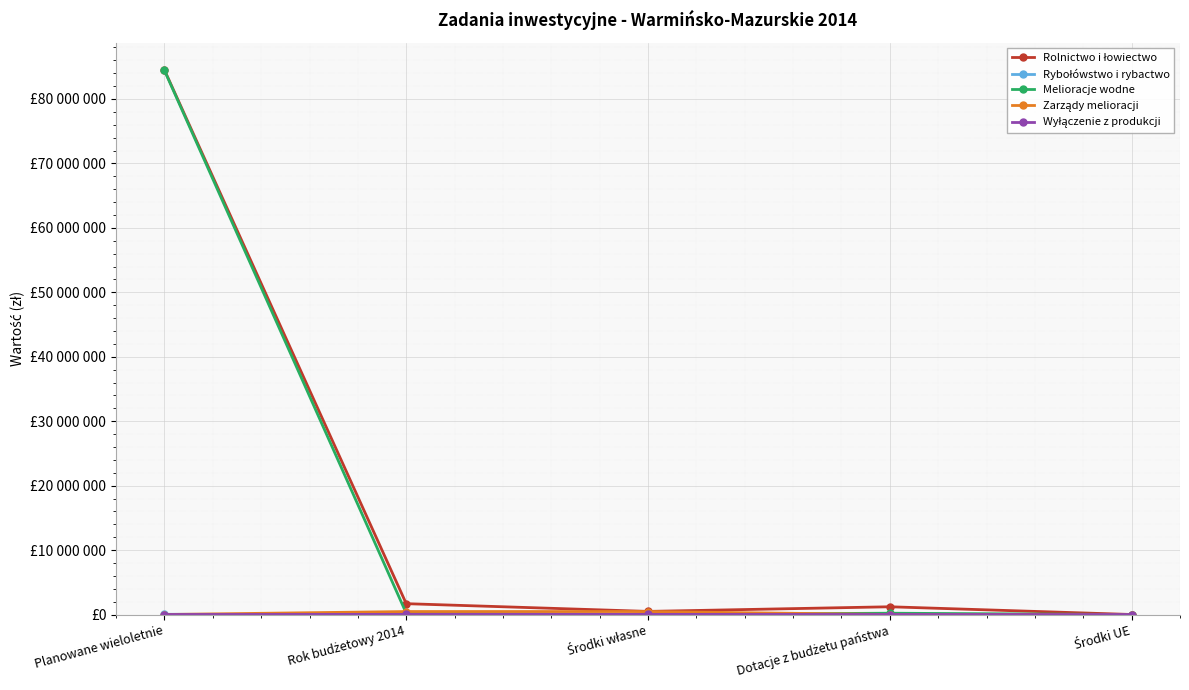

Is this an area chart (filled region under the line)?

No